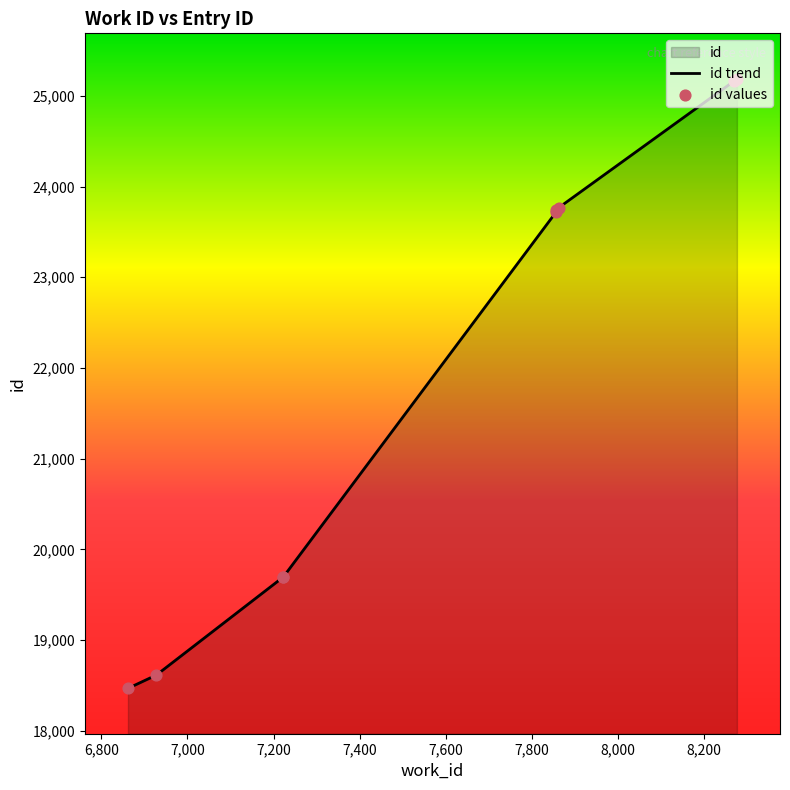

Between 8276 and 7862, which is larger?

8276